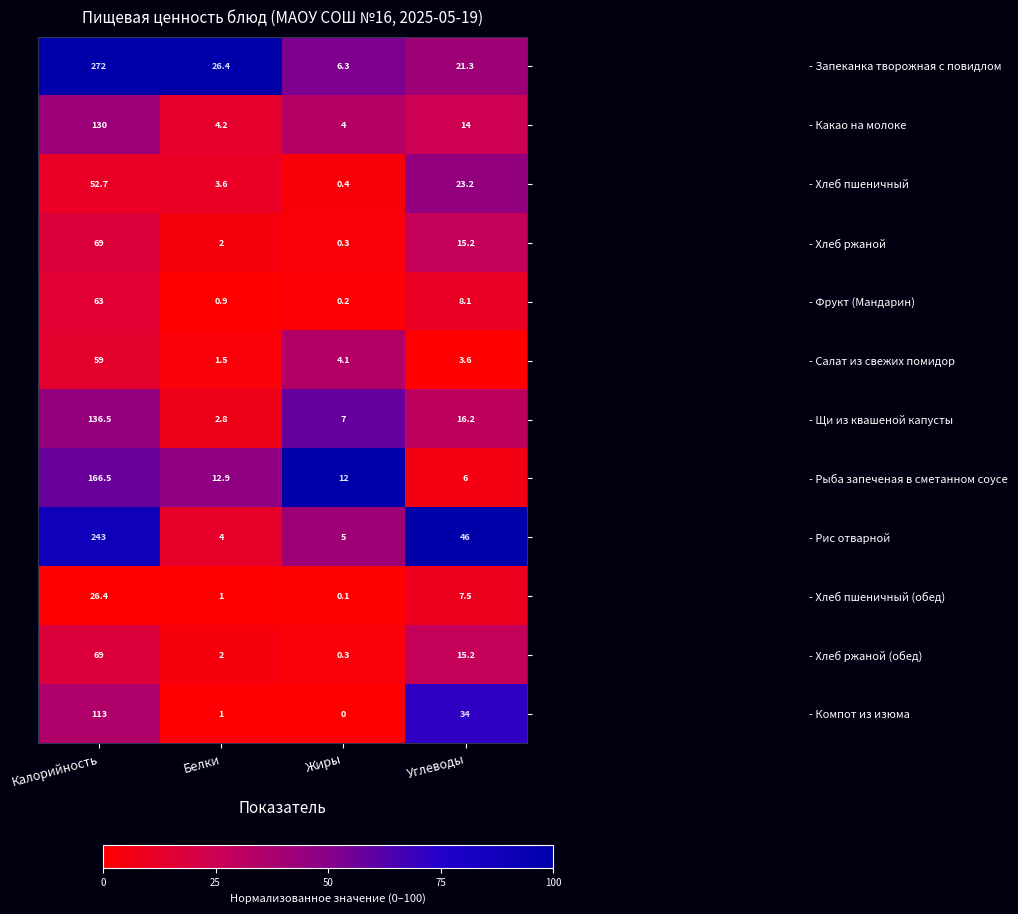

Which series has the largest total across all categories?

- Запеканка творожная с повидлом